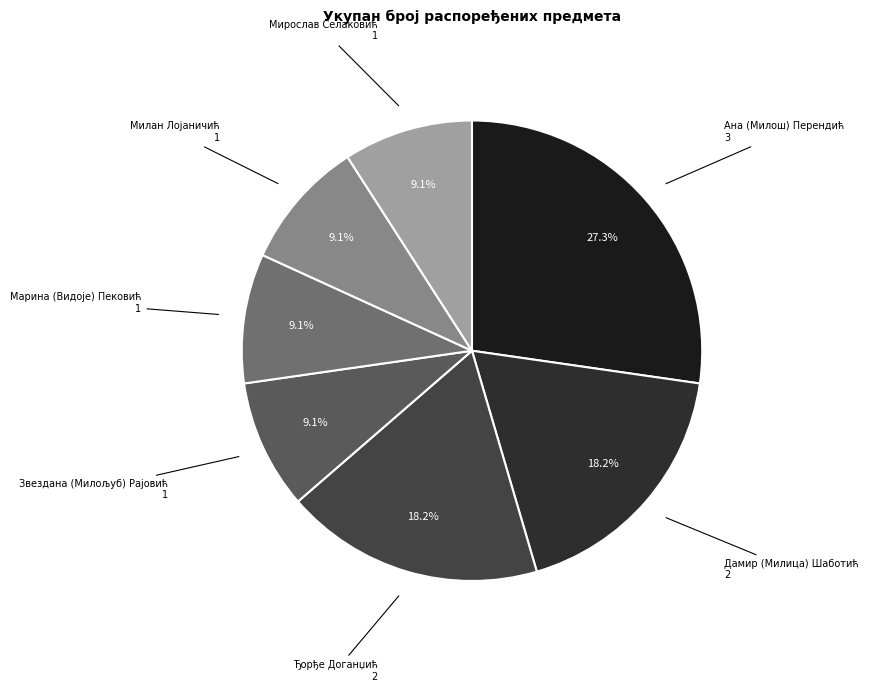

Is there a majority slice in this chart?

No